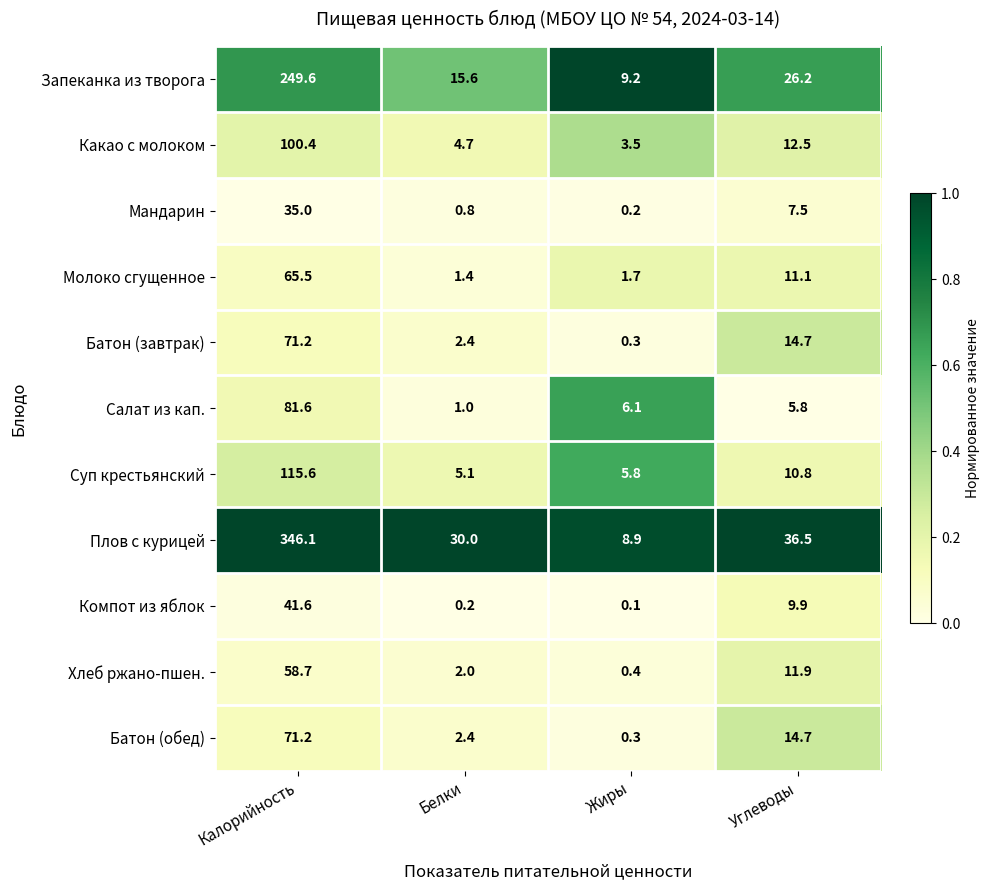

Is the value of Компот из яблок at Углеводы greater than the value of Плов с курицей at Калорийность?

No